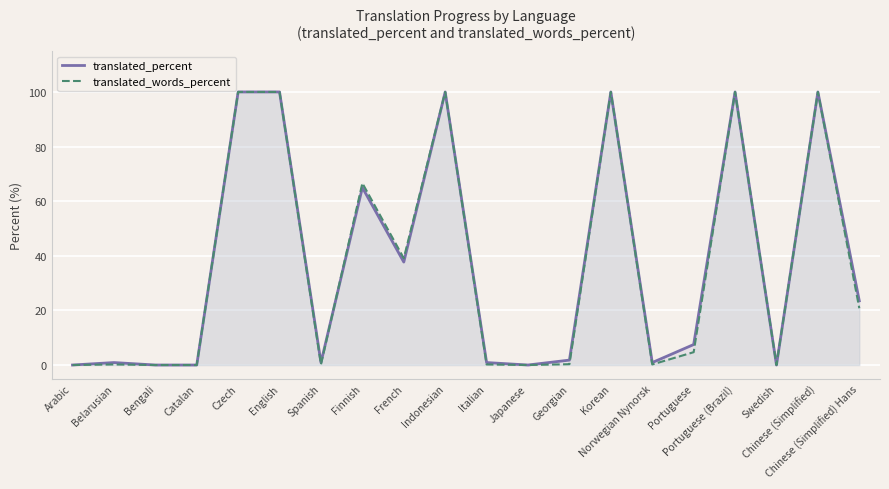

How many times do translated_words_percent and translated_percent cross each other?

1